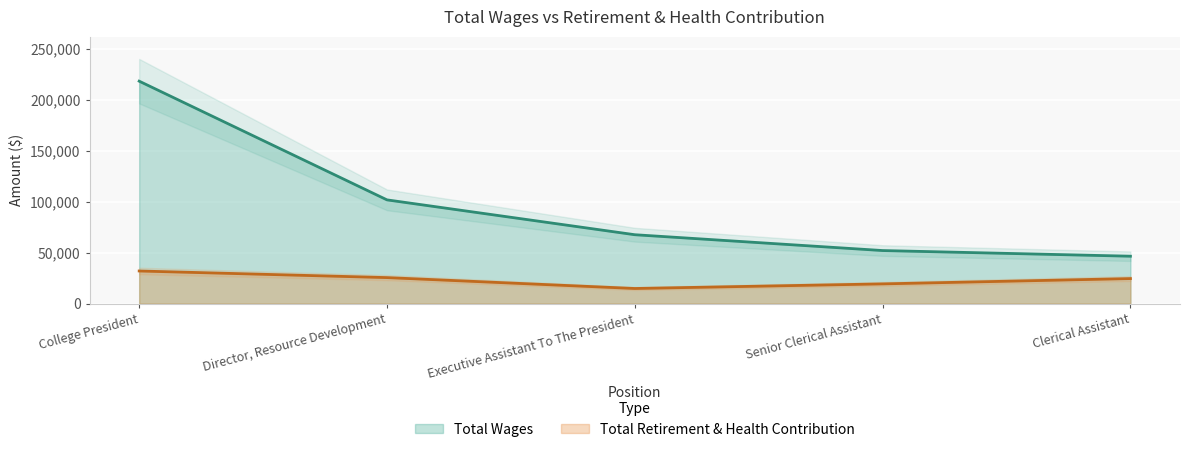

Read the Total Retirement & Health Contribution value at Senior Clerical Assistant.

19338